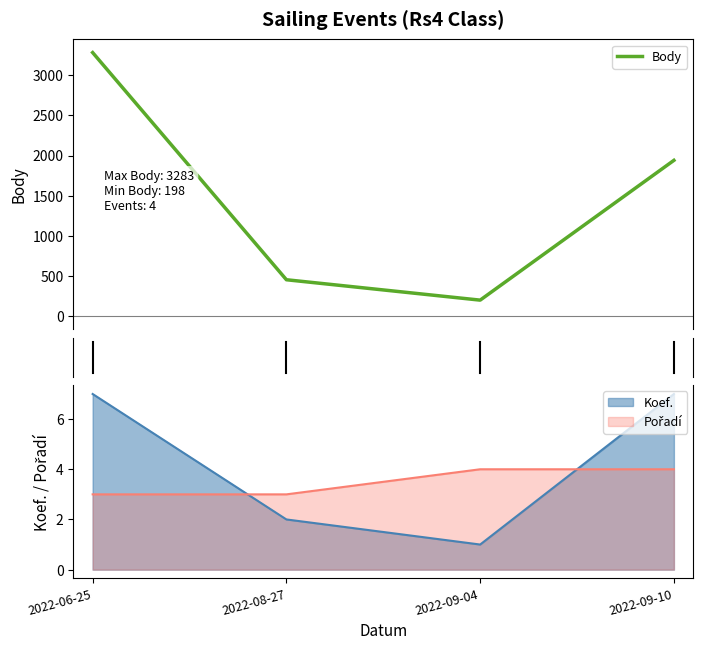

What is the difference between the maximum and minimum values?

3085